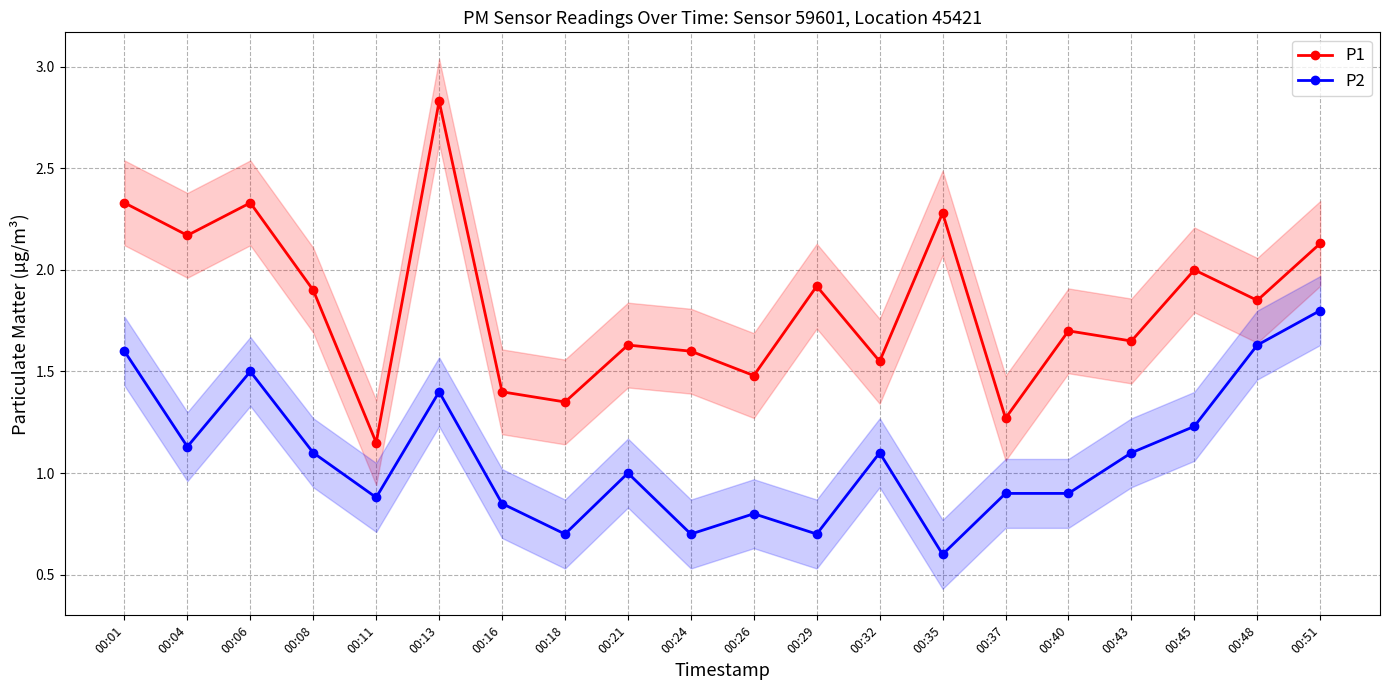

What value does the P1 series have at 00:18?

1.4